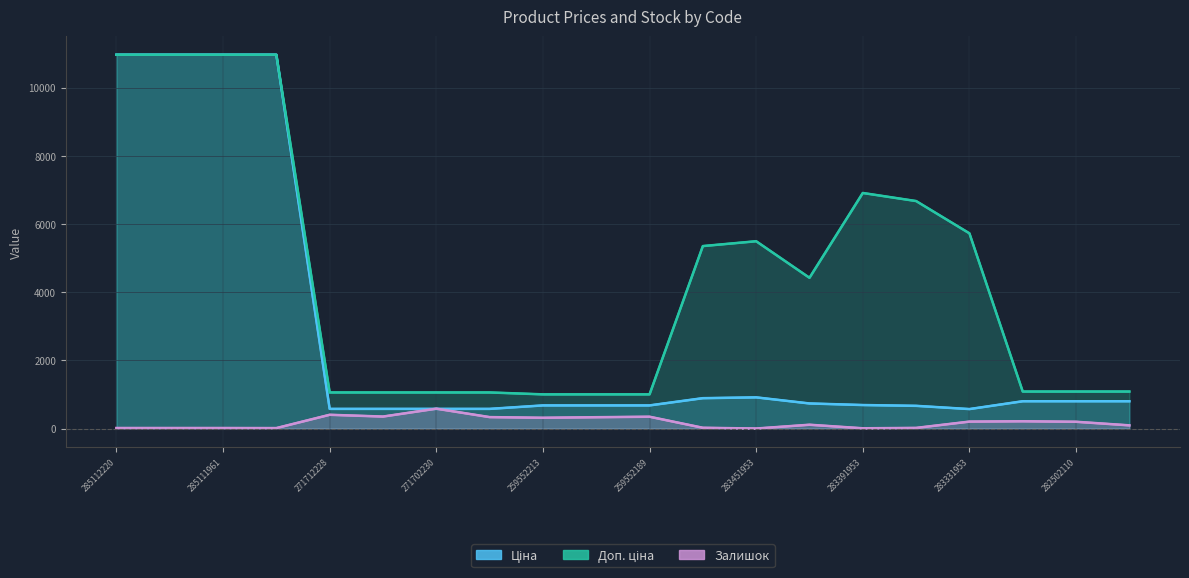

Reading left to right, what are all the values shown in this chart?

Ціна: 10964.4	10964.4	10964.4	10964.4	578.1	578.1	578.1	578.1	679.8	679.8	679.8	892.2	915.8	737.2	691.0	667.4	572.7	802.1	802.1	802.1
Доп. ціна: 10964.4	10964.4	10964.4	10964.4	1060.0	1060.0	1060.0	1060.0	1004.1	1004.1	1004.1	5353.1	5495.0	4423.0	6910.3	6673.6	5727.0	1087.0	1087.0	1087.0
Залишок: 17.0	17.0	17.0	15.0	405.0	353.0	584.0	337.0	317.0	334.0	348.0	24.0	2.0	113.0	9.0	20.0	205.0	215.0	200.0	95.0